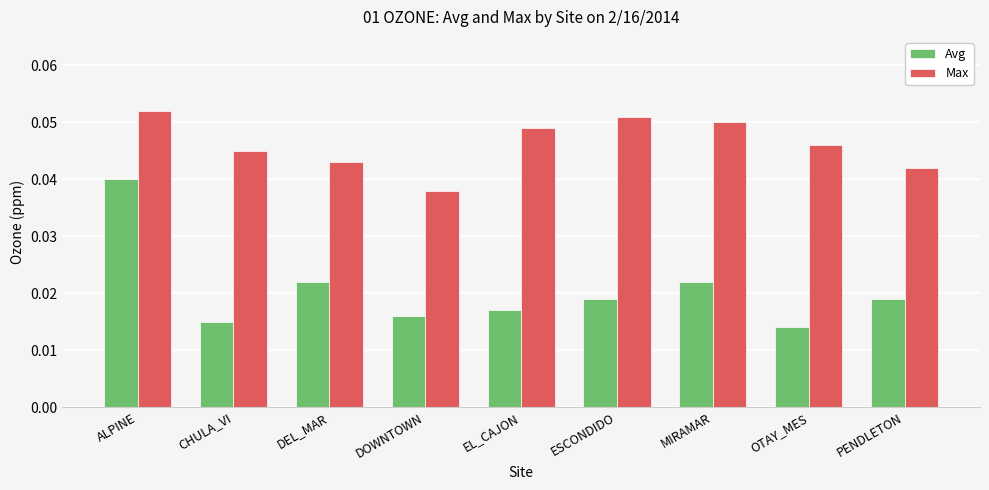

How many bars are there in total?

18